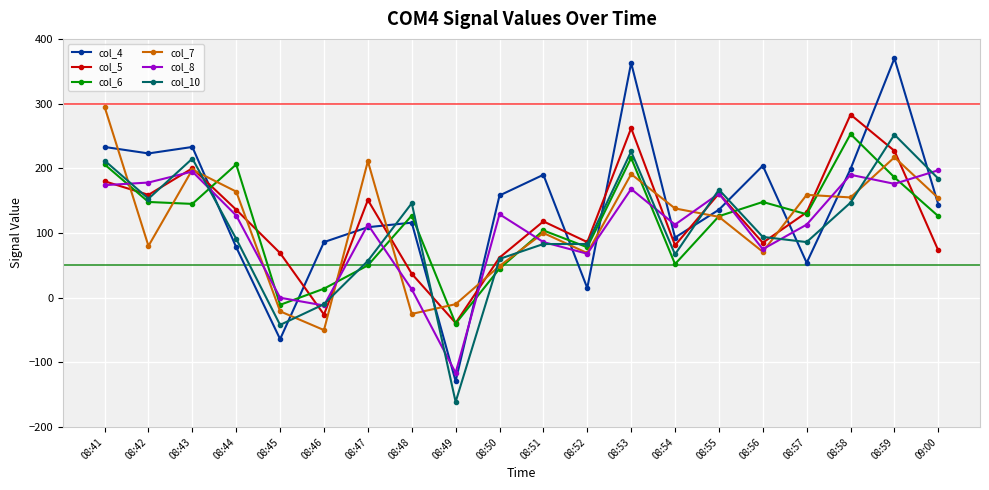

What is the average value of the col_8 series?

107